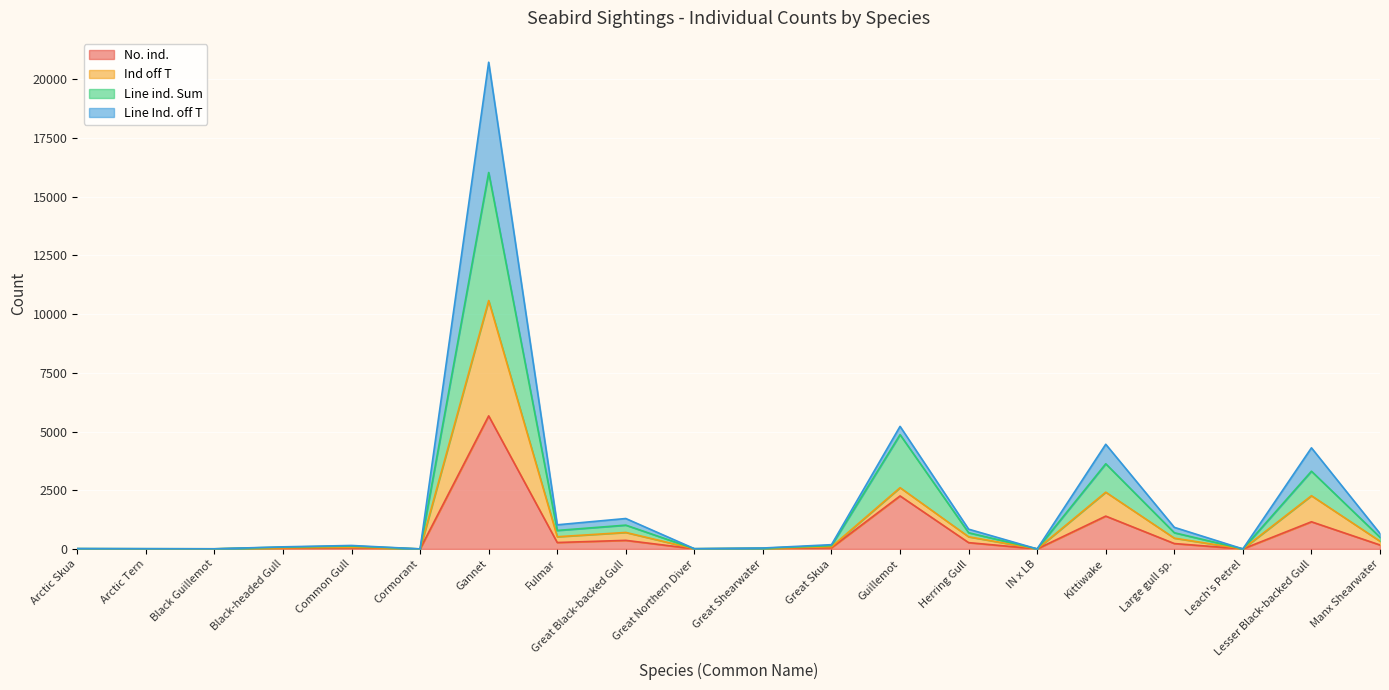

True or false: Line Ind. off T and Ind off T cross at least once.

False